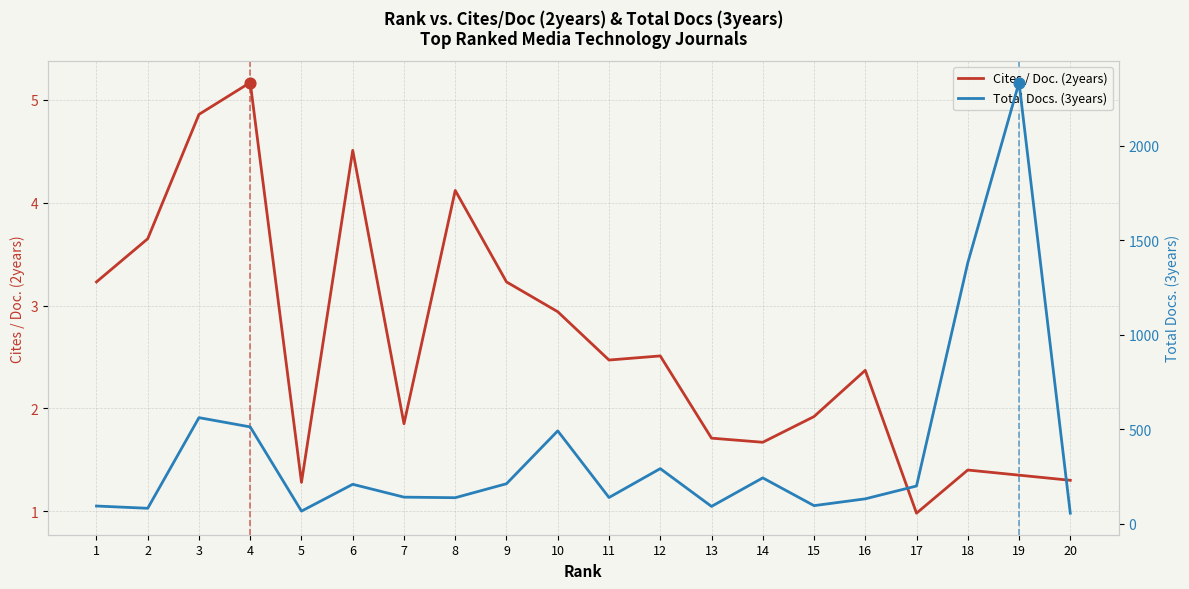

Which series has the largest total across all categories?

Total Docs. (3years)